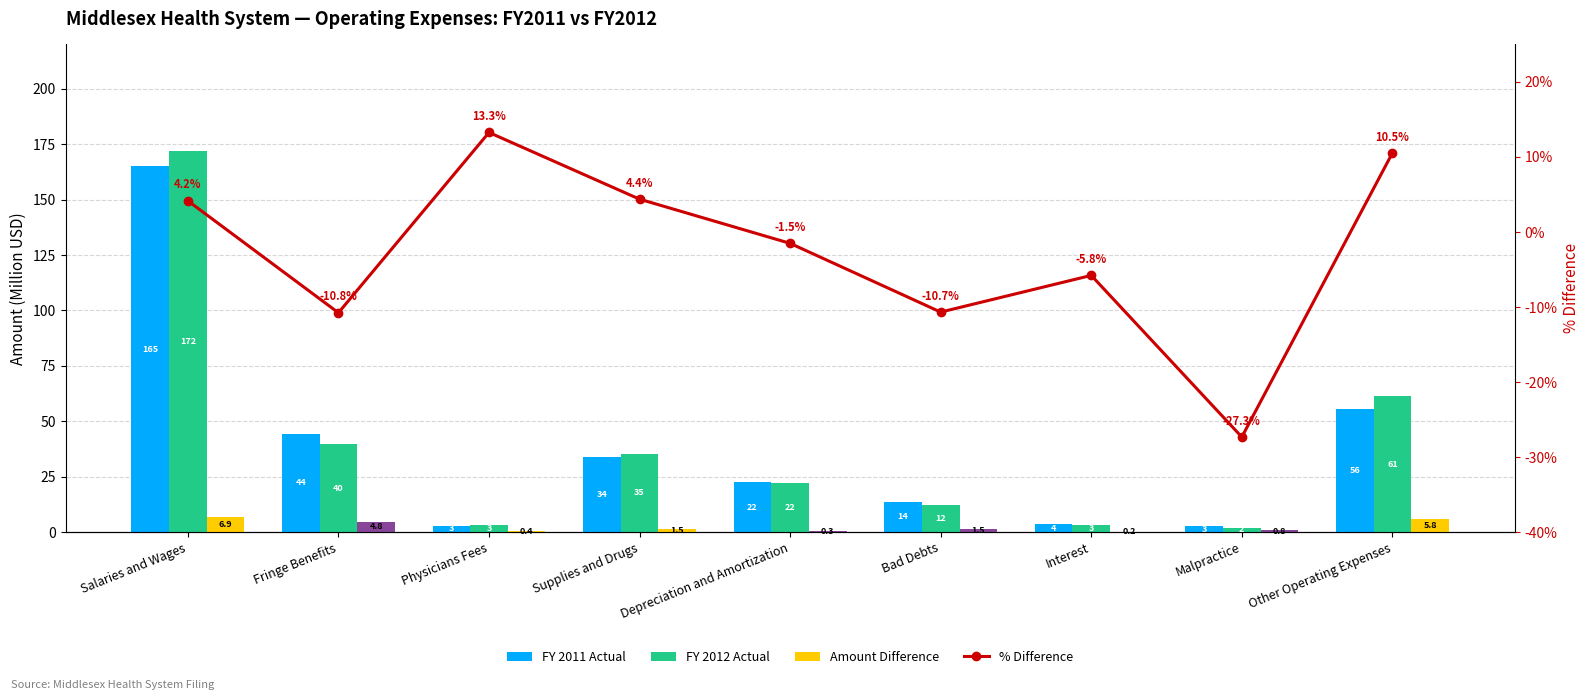

What is the difference between the maximum and minimum values in the FY 2011 Actual series?

162.2